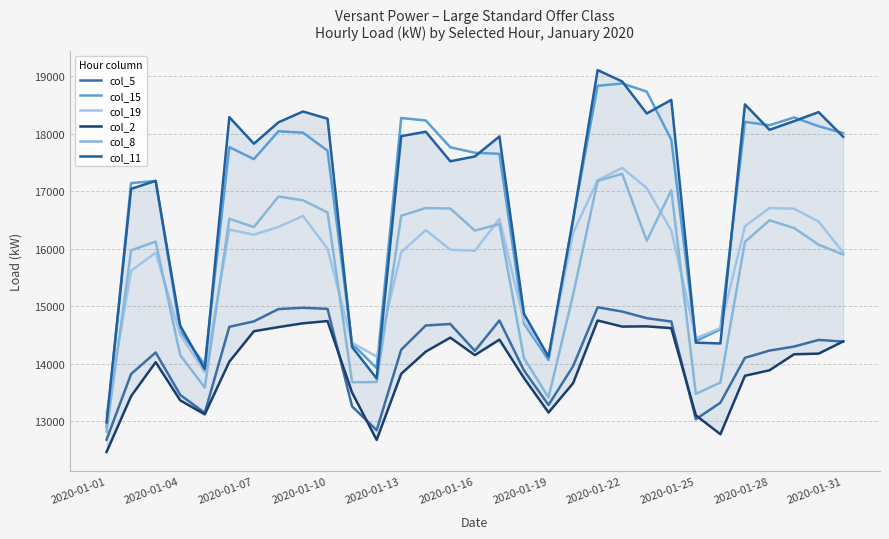

Which category has the highest value in the col_11 series?

20